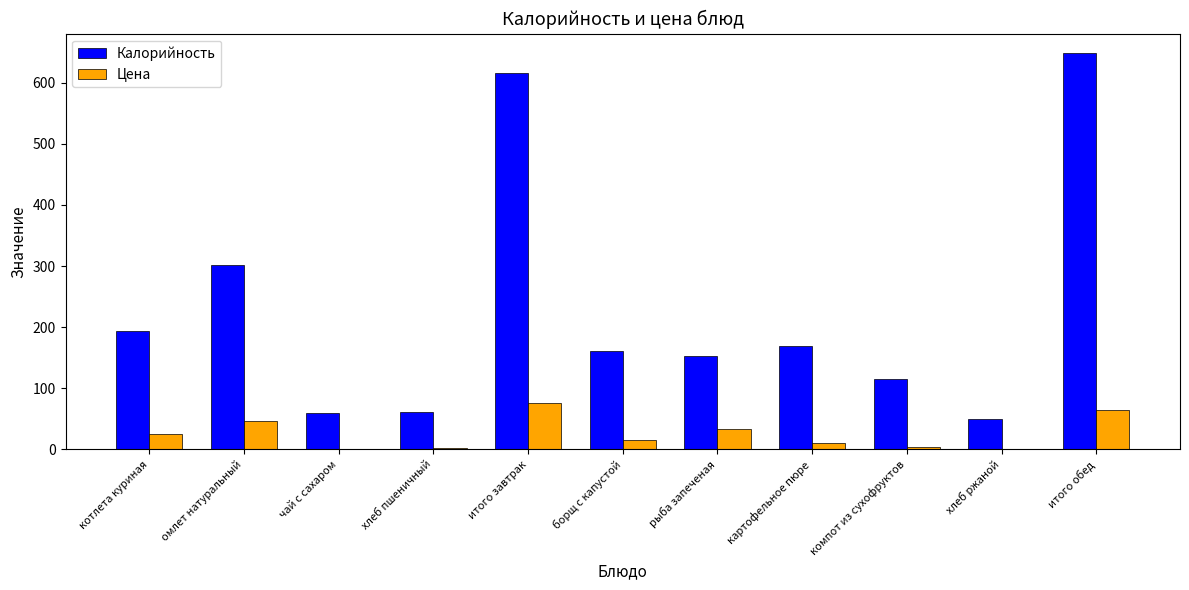

Which series changed the most between котлета куриная and хлеб ржаной?

Калорийность